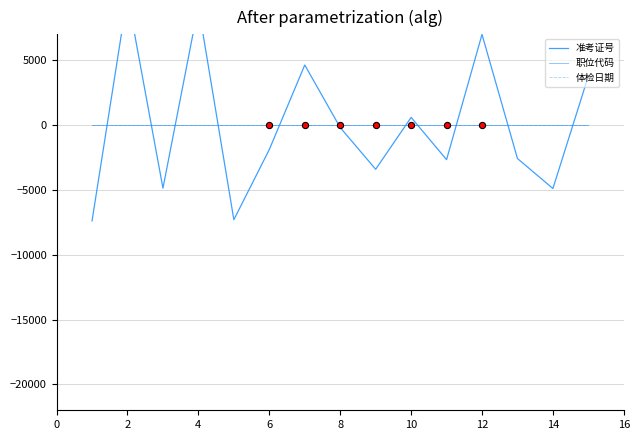

Is the value of 准考证号 at 12 greater than the value of 职位代码 at 10?

Yes